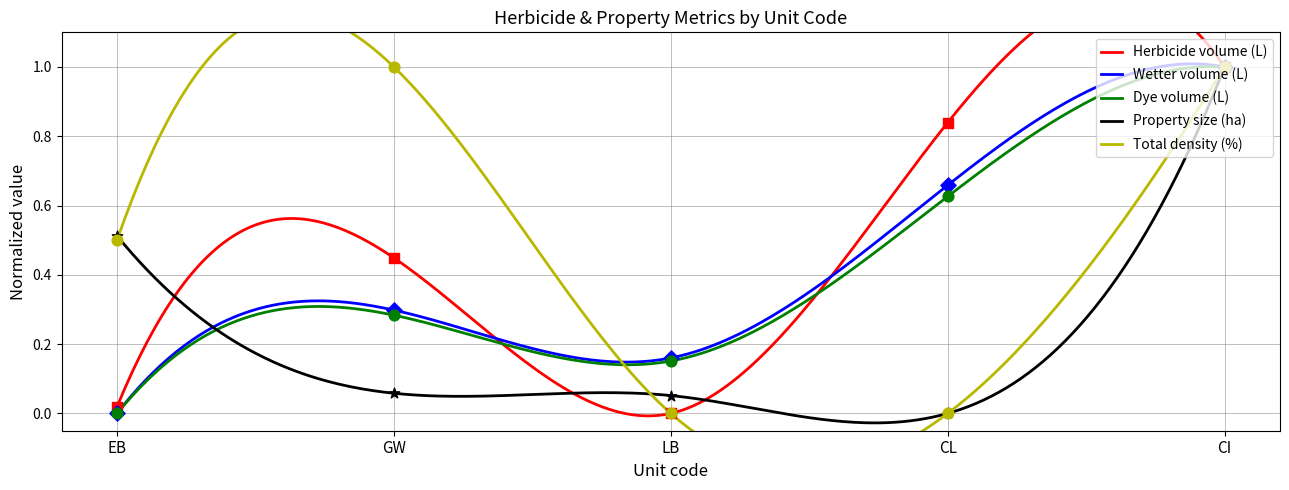

At which category is the sum across all series the highest?

CI